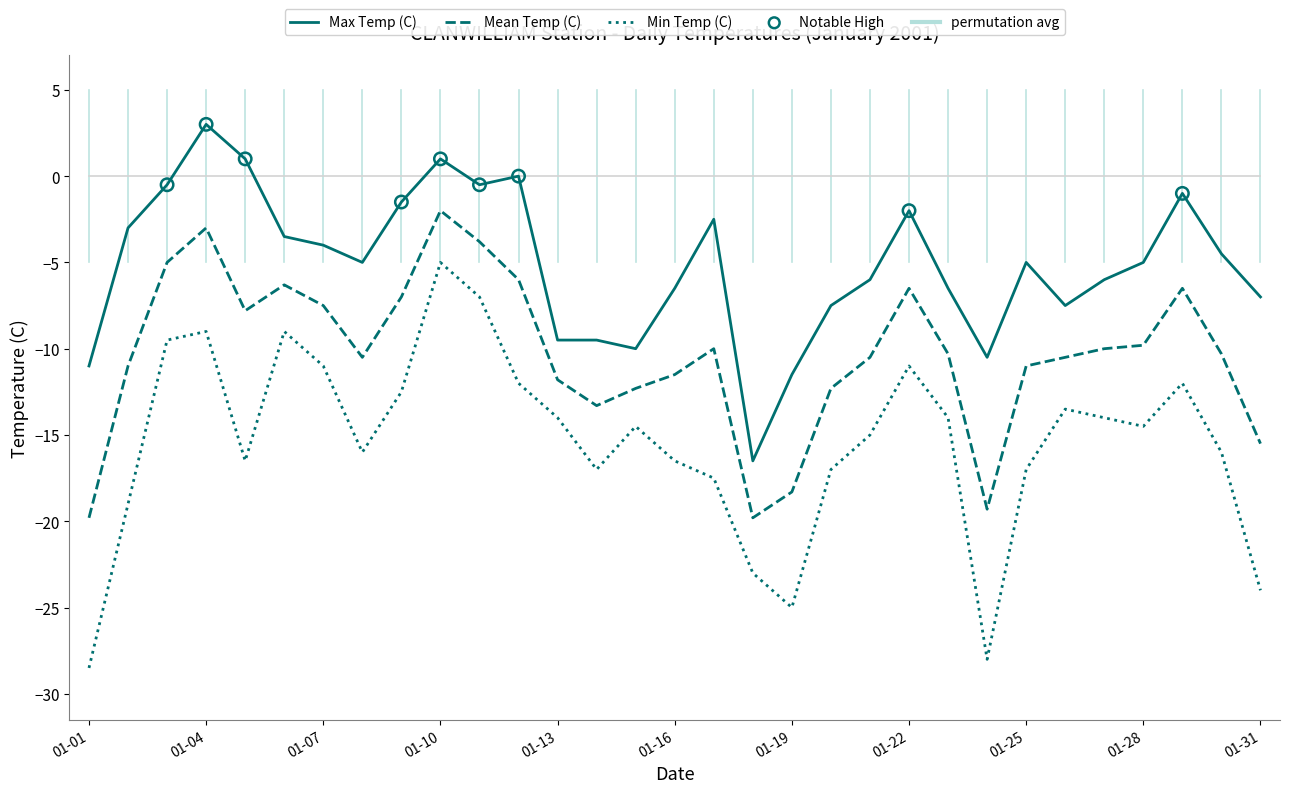

List the series in order of their peak value, highest first.

Max Temp (C), permutation avg, Mean Temp (C), Min Temp (C)